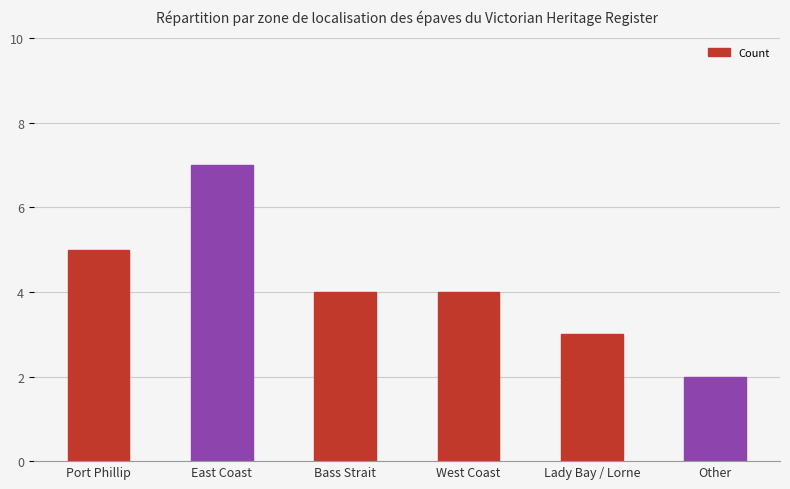

Which category has the lowest value across all series?

Other